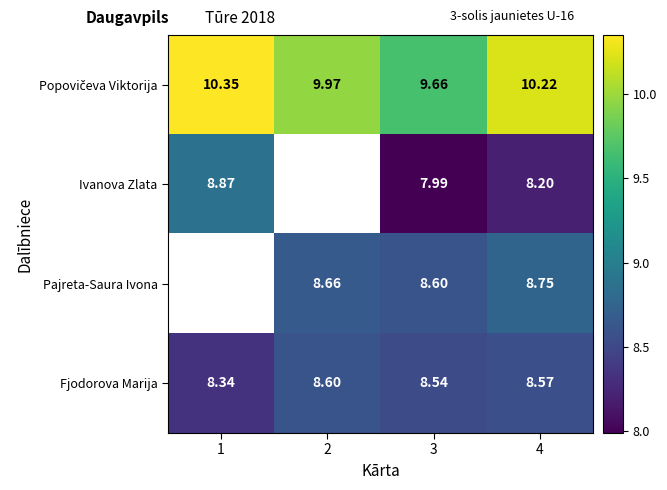

At which label does Ivanova Zlata reach its peak?

1